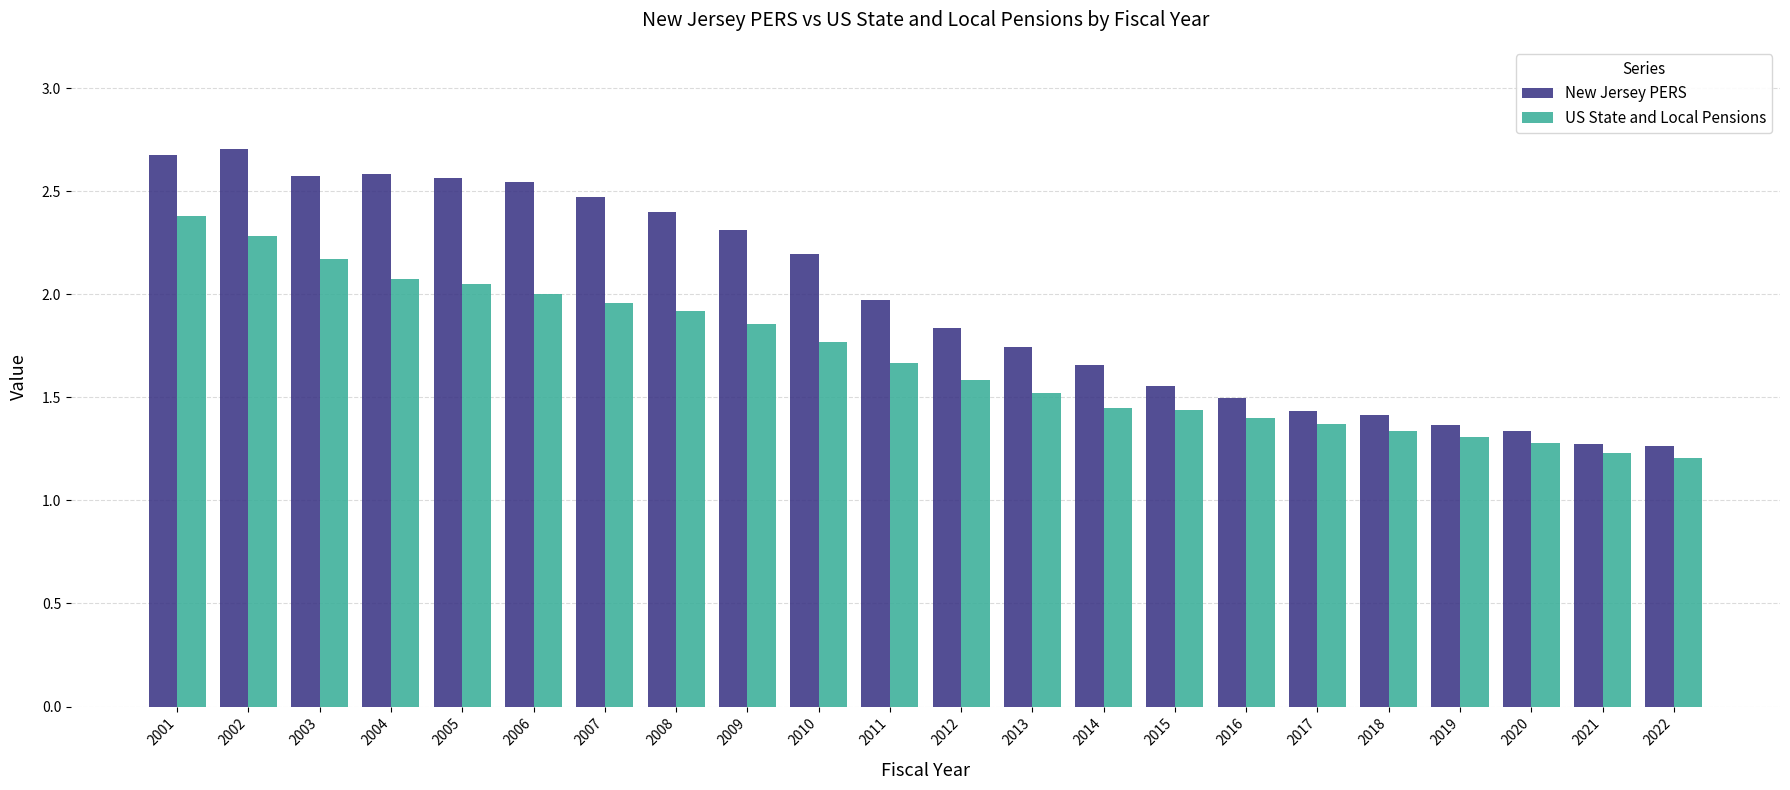

Between 2001 and 2022, which series saw the biggest shift?

New Jersey PERS